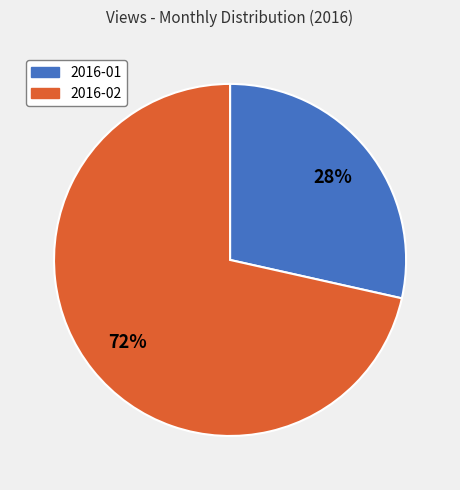

Do 2016-01 and 2016-02 together represent more than half of the pie?

Yes